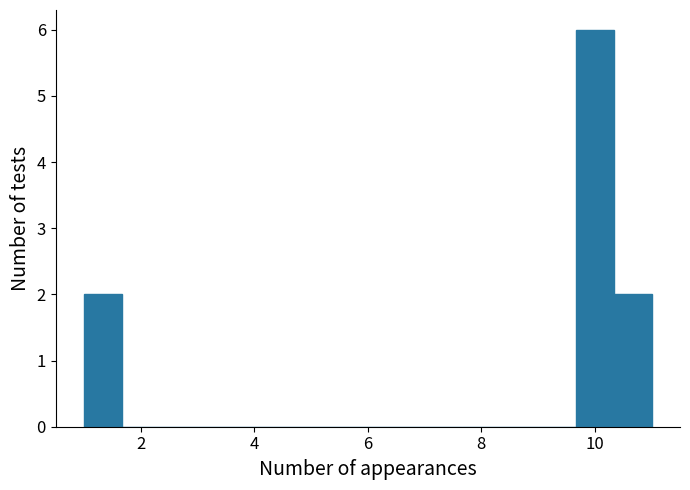

Around what value on the x-axis is the tallest bar? Give the approximate position of its centre, as read against the axis.

10.0